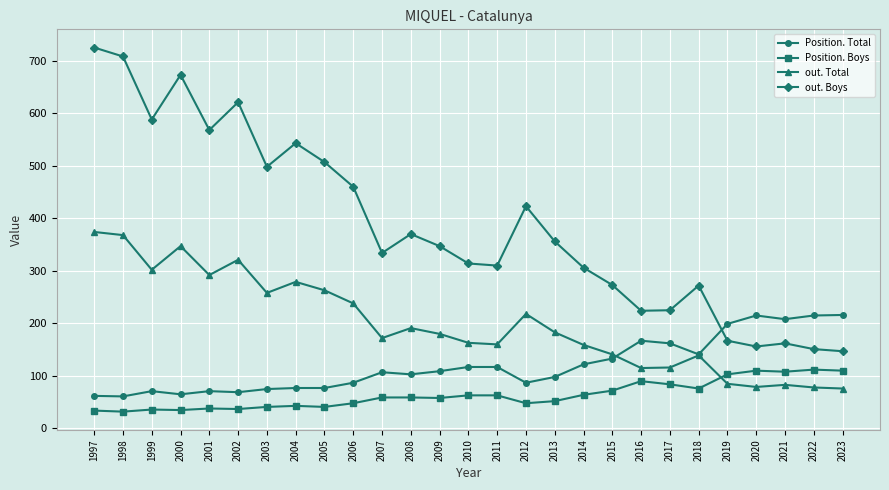

Is this an area chart (filled region under the line)?

No